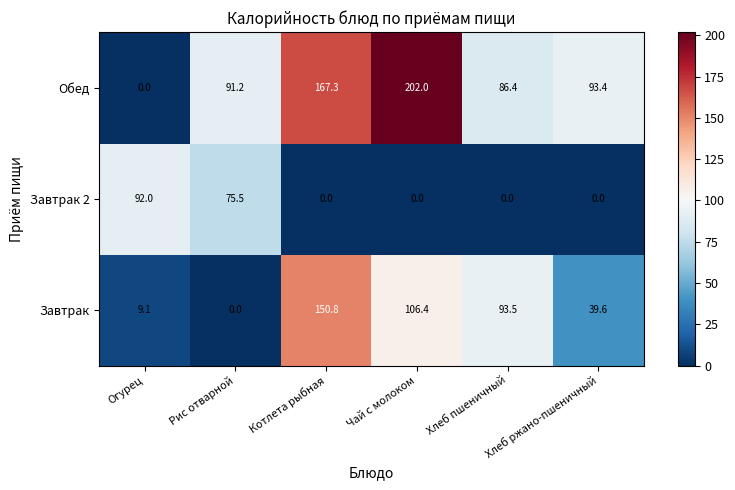

At which label is Завтрак 2 closest to 46?

Рис отварной